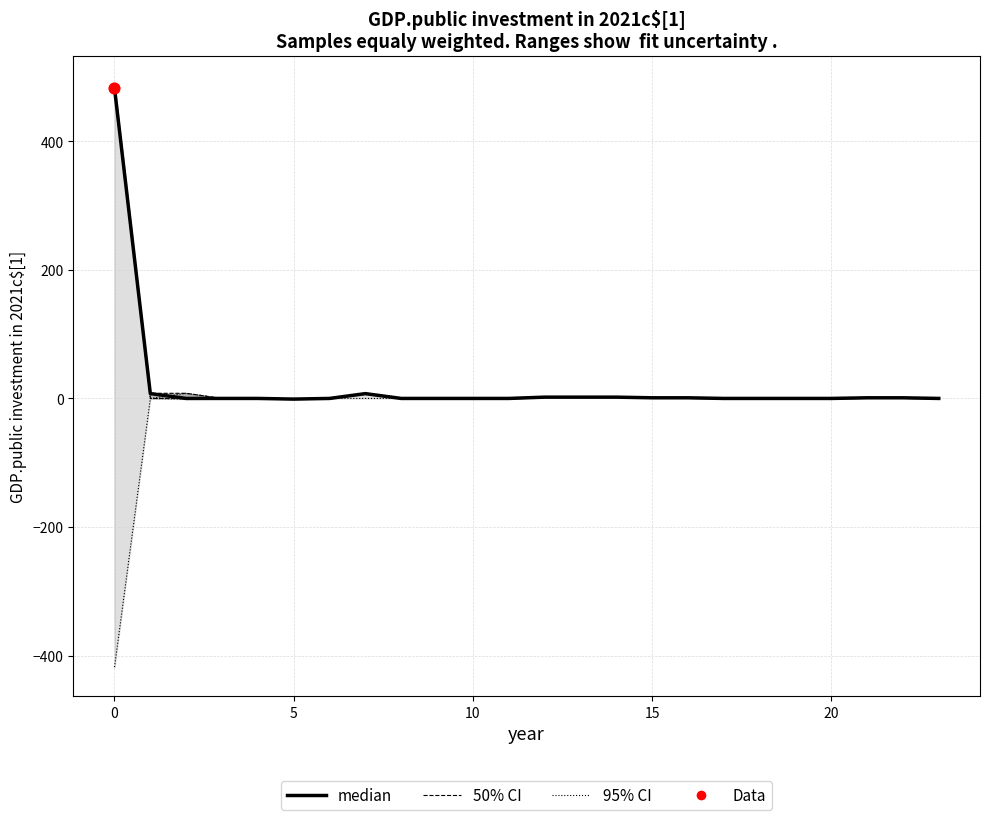

Which series contains the lowest Y value?

95% CI